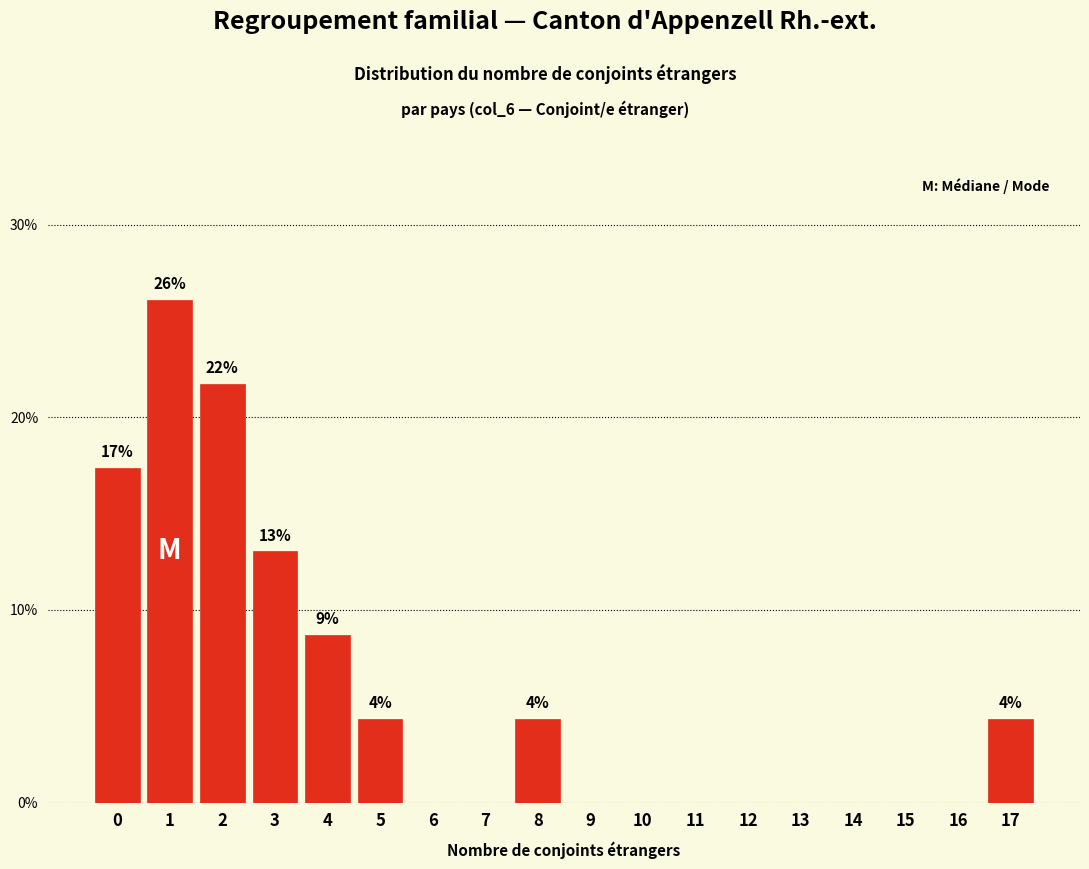

What is the sum of all values?

100.0